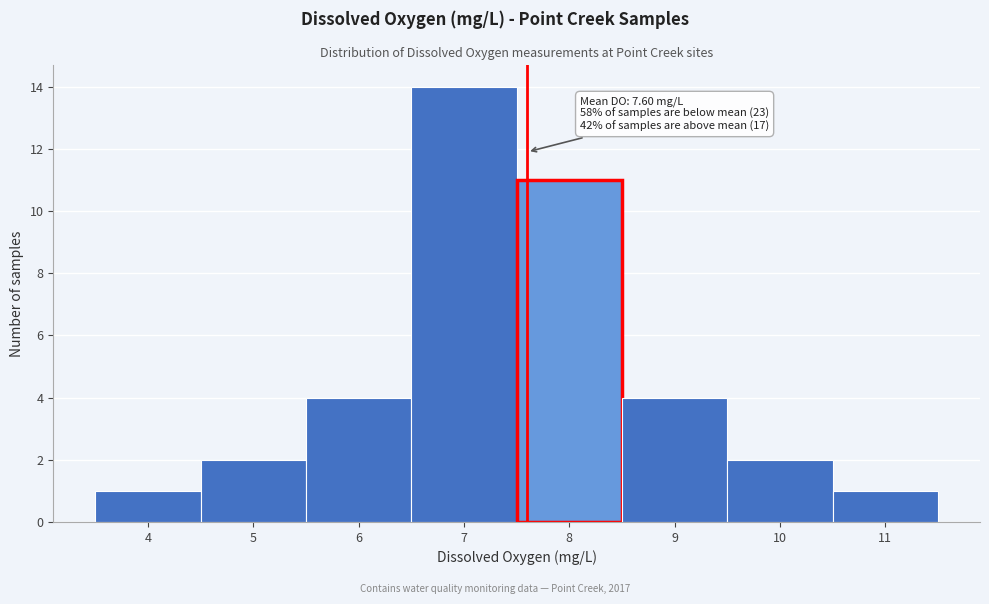

Which range on the x-axis has the tallest bar?

6.5 to 7.5